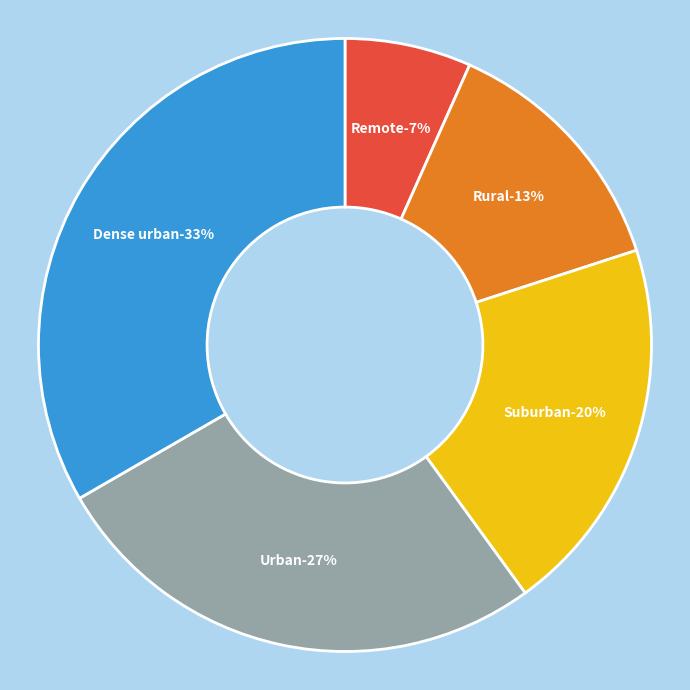

Between Remote and Rural, which is larger?

Rural